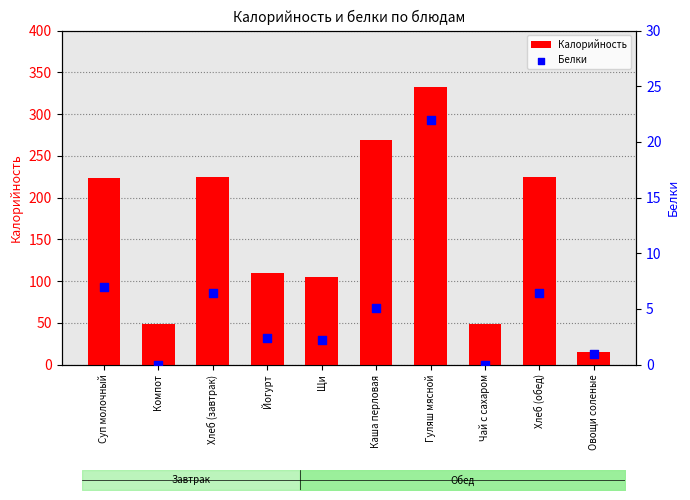

Which series reaches the minimum Y coordinate?

Белки